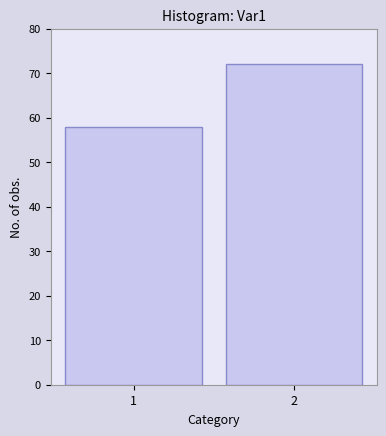

List the labels in order of value, largest first.

2, 1